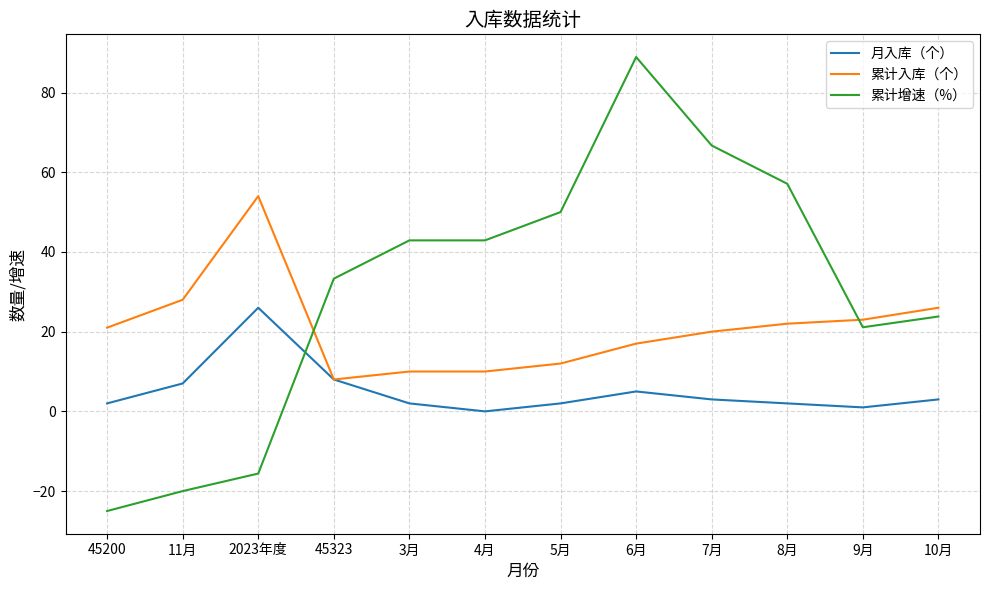

What is the total value across all series at 11月?

15.0